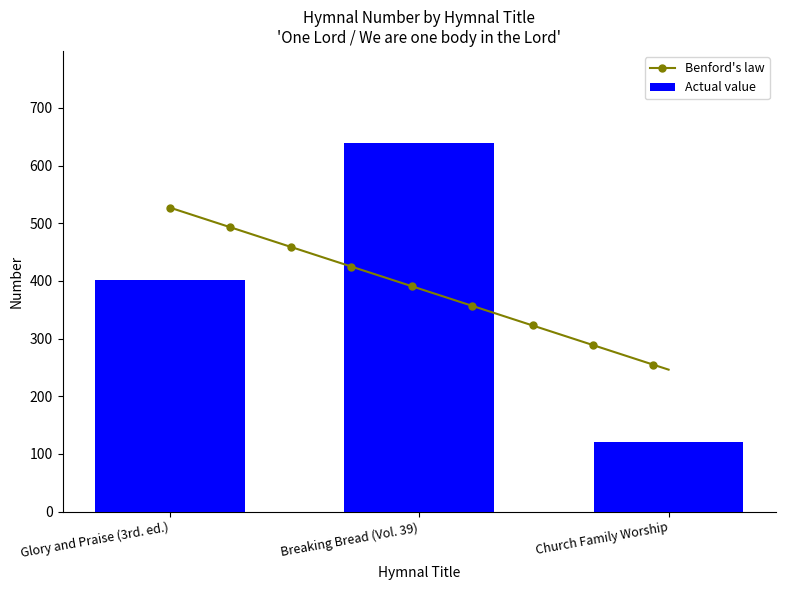

Rank the categories by value from highest to lowest.

Breaking Bread (Vol. 39), Glory and Praise (3rd. ed.), Church Family Worship